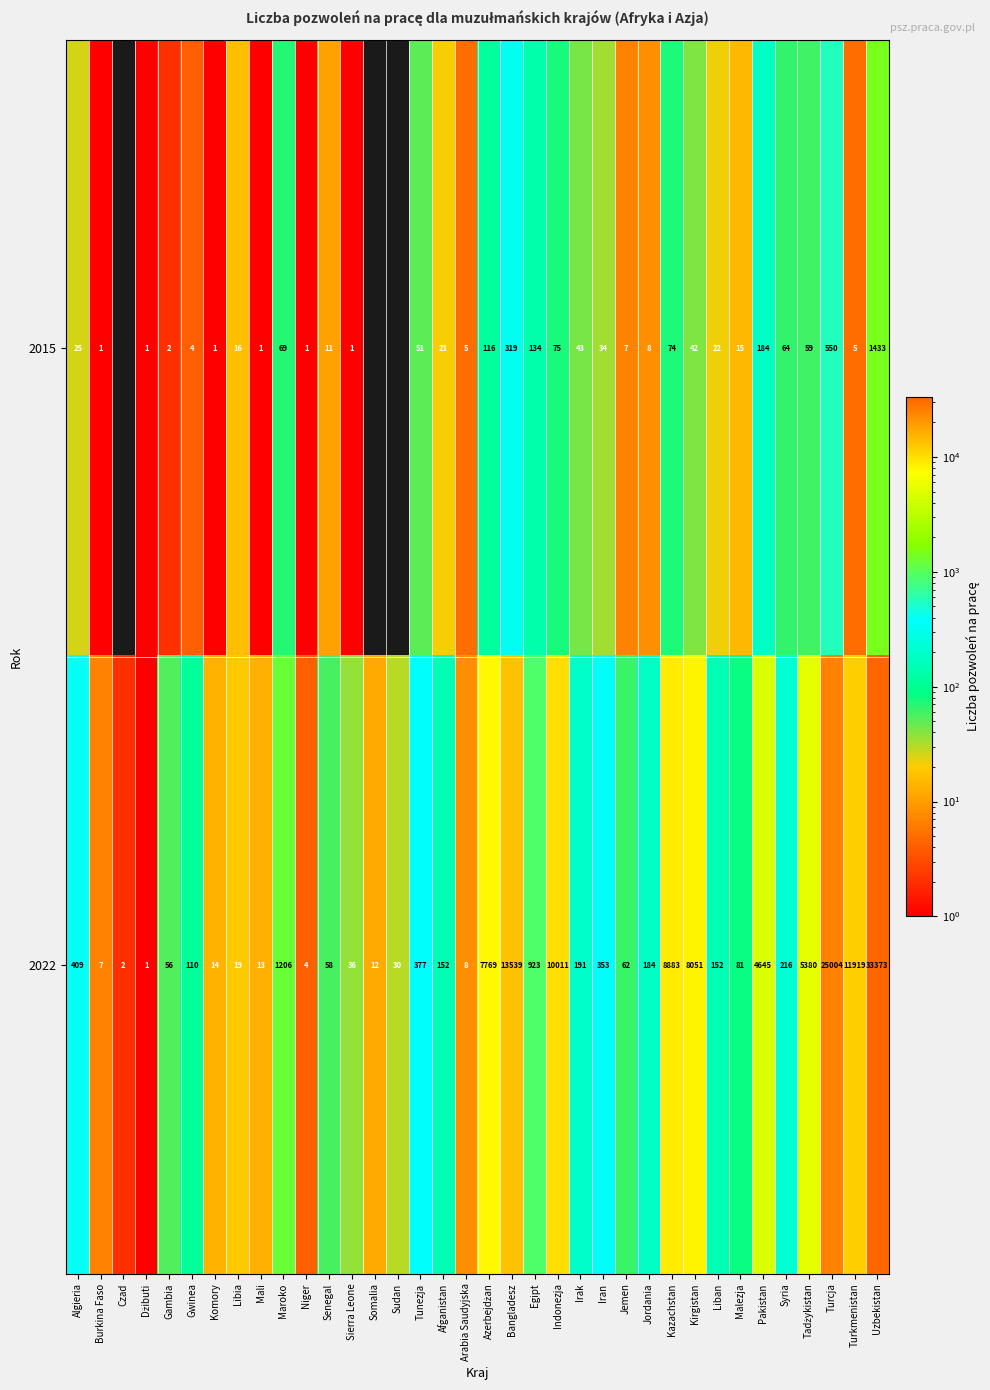

What is the total value across all series at Algieria?

434